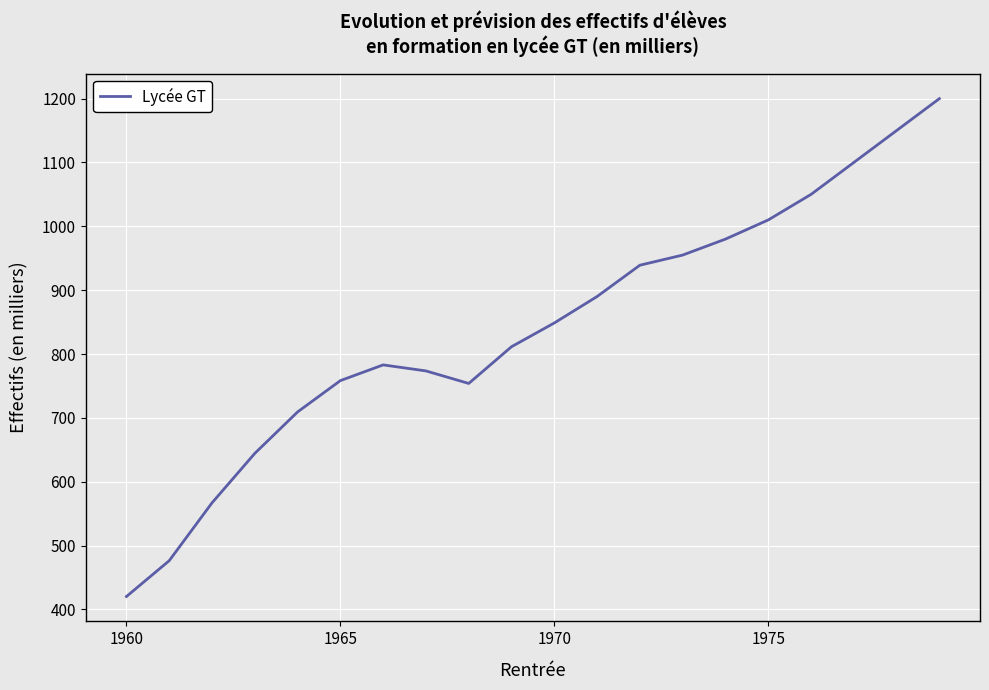

What is the smallest value displayed?

420.3